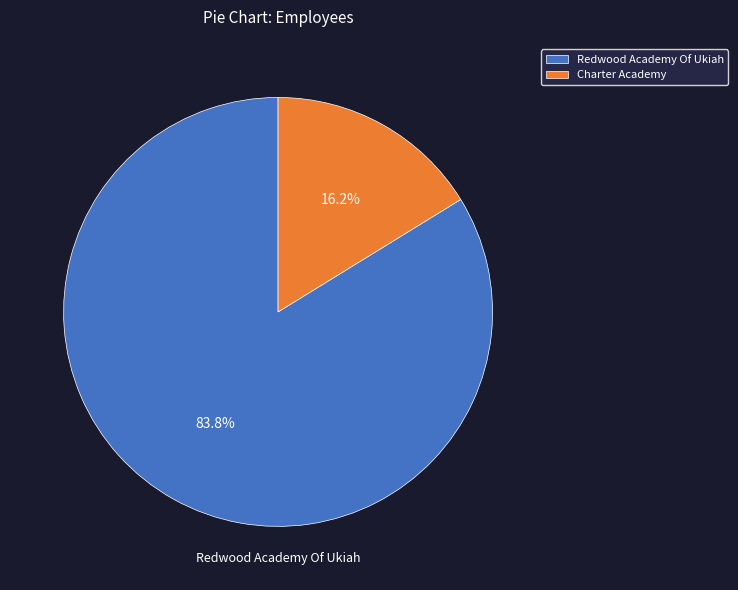

Between Charter Academy and Redwood Academy Of Ukiah, which is larger?

Redwood Academy Of Ukiah